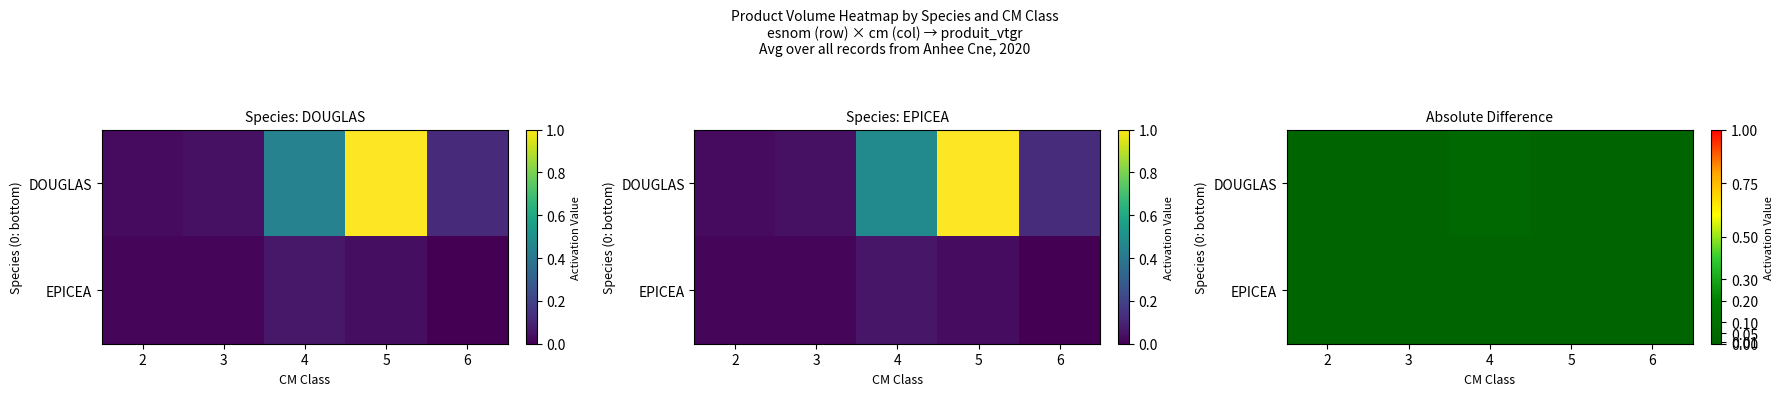

Is the value of EPICEA at 6 greater than the value of DOUGLAS at 3?

No